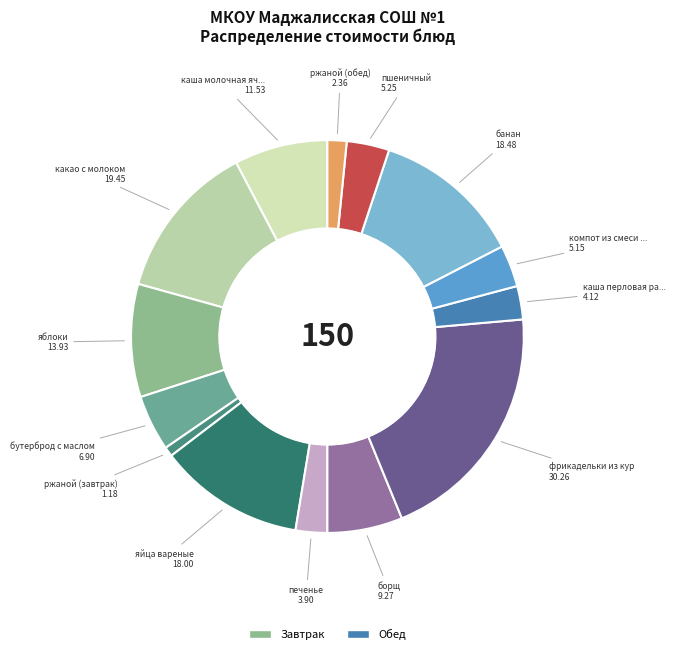

Count the number of slices in the pie.

14